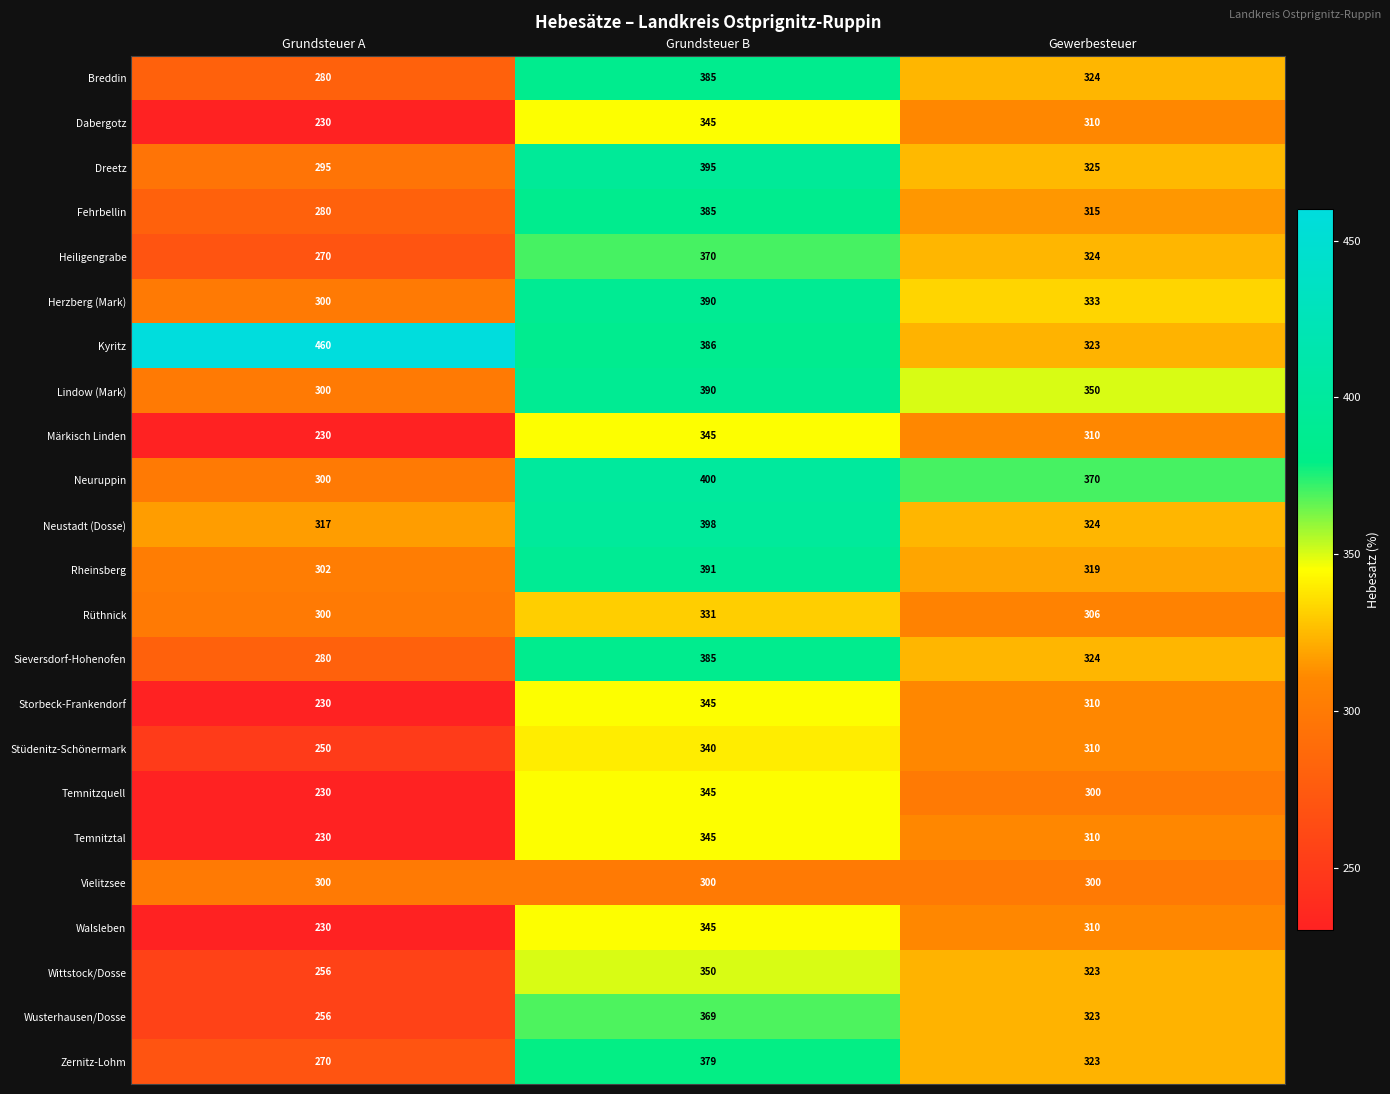

How many data points does each series have?

3